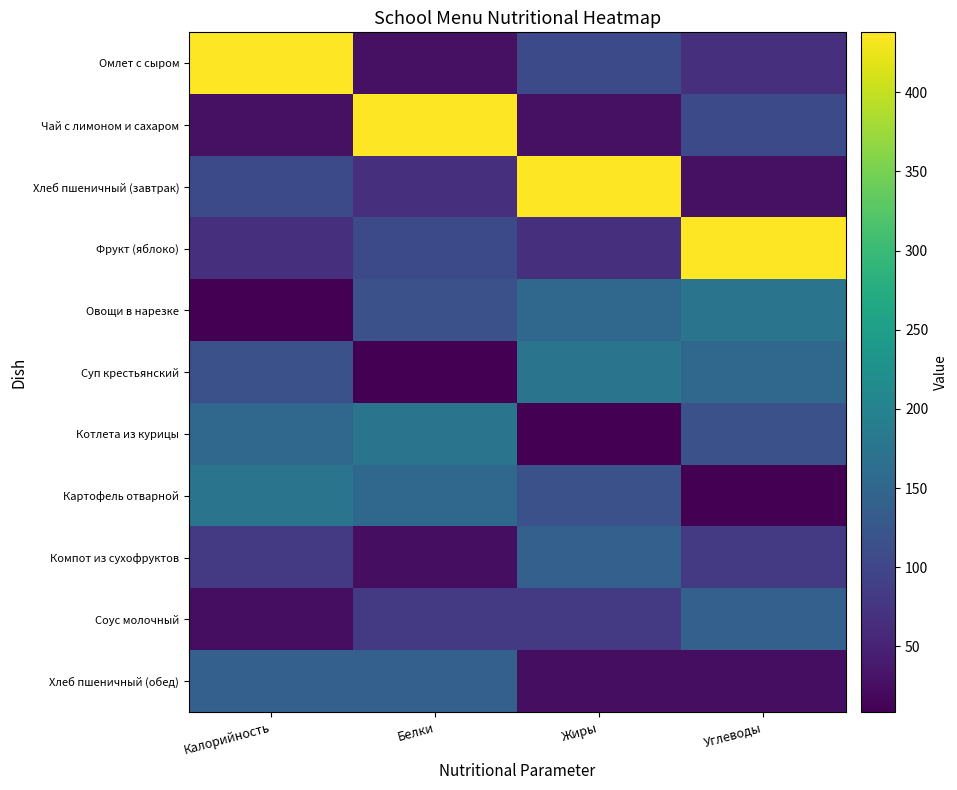

Which has a higher value, Калорийность or Белки?

Калорийность